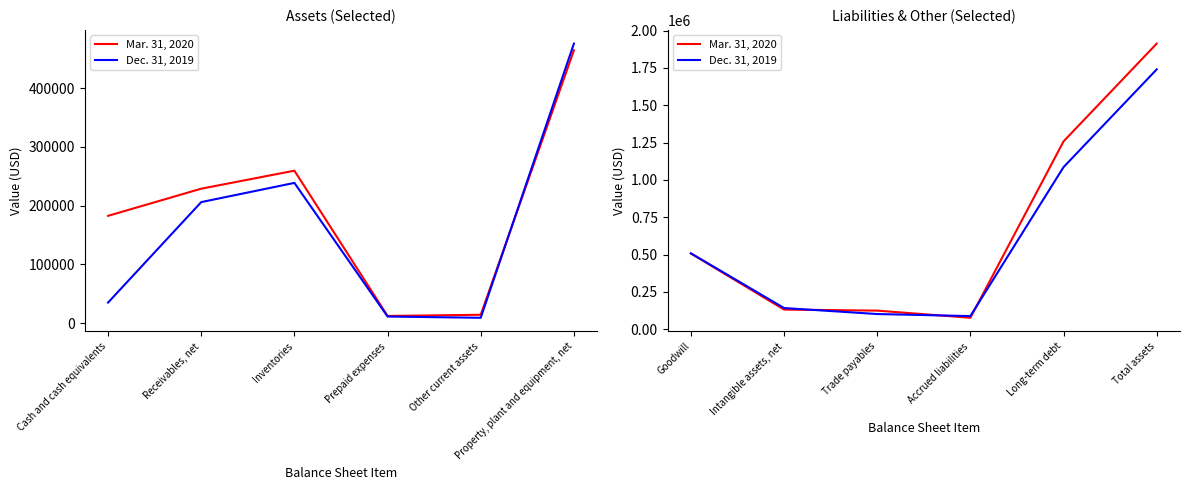

What are all the series names shown in the legend?

Mar. 31, 2020, Dec. 31, 2019